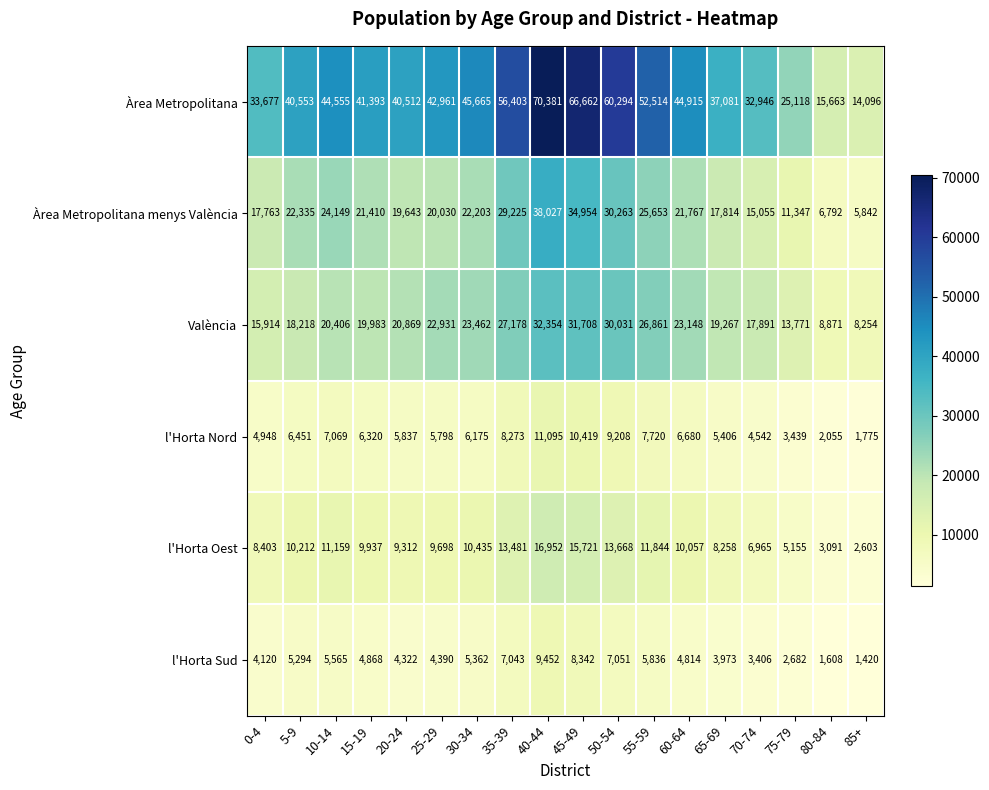

What is the difference between the l'Horta Nord values at 65-69 and 70-74?

864